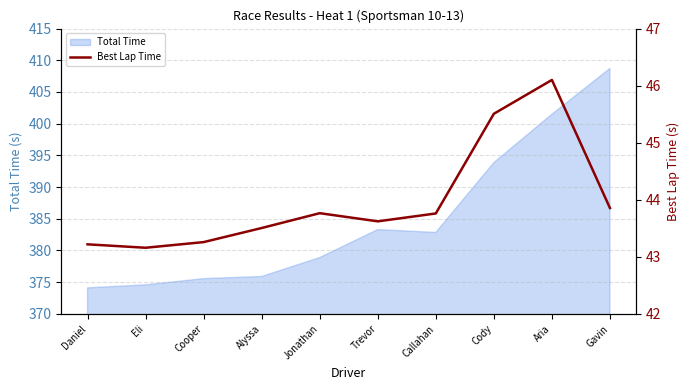

True or false: Total Time has a value of 236.2 at Aria.

False